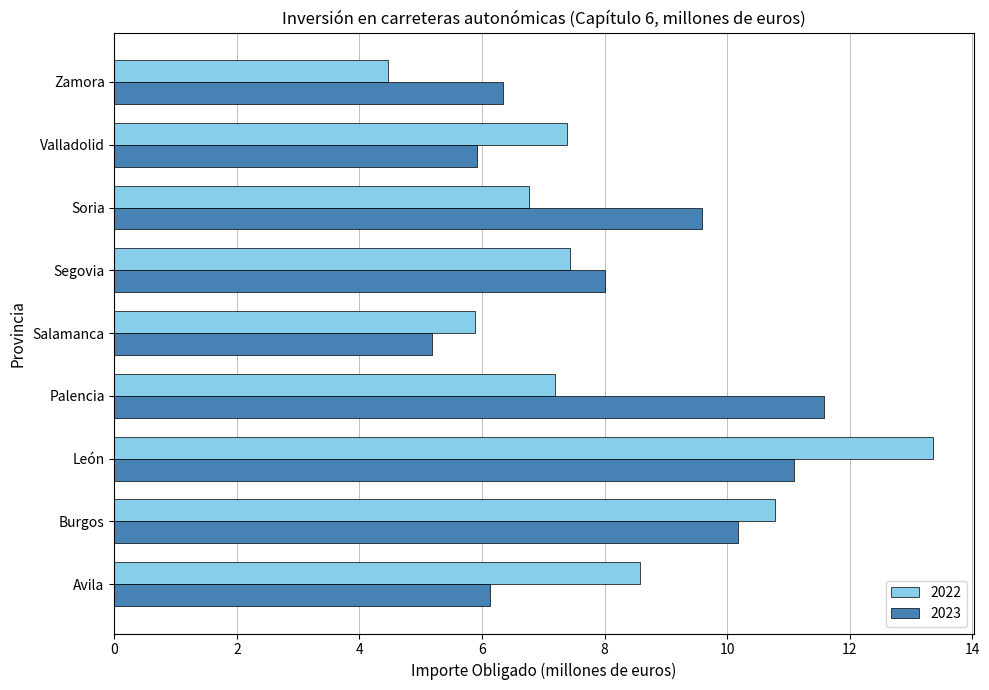

Which series has the largest range (max minus min)?

2022